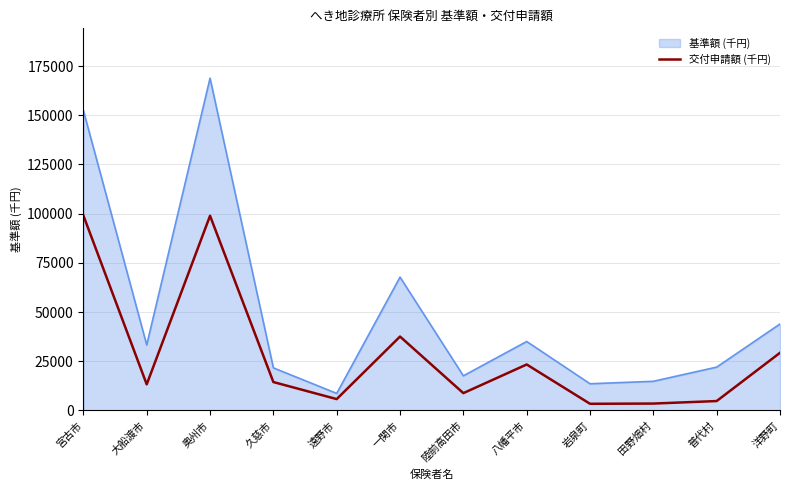

What is the difference between the values at 一関市 and 大船渡市?

24294